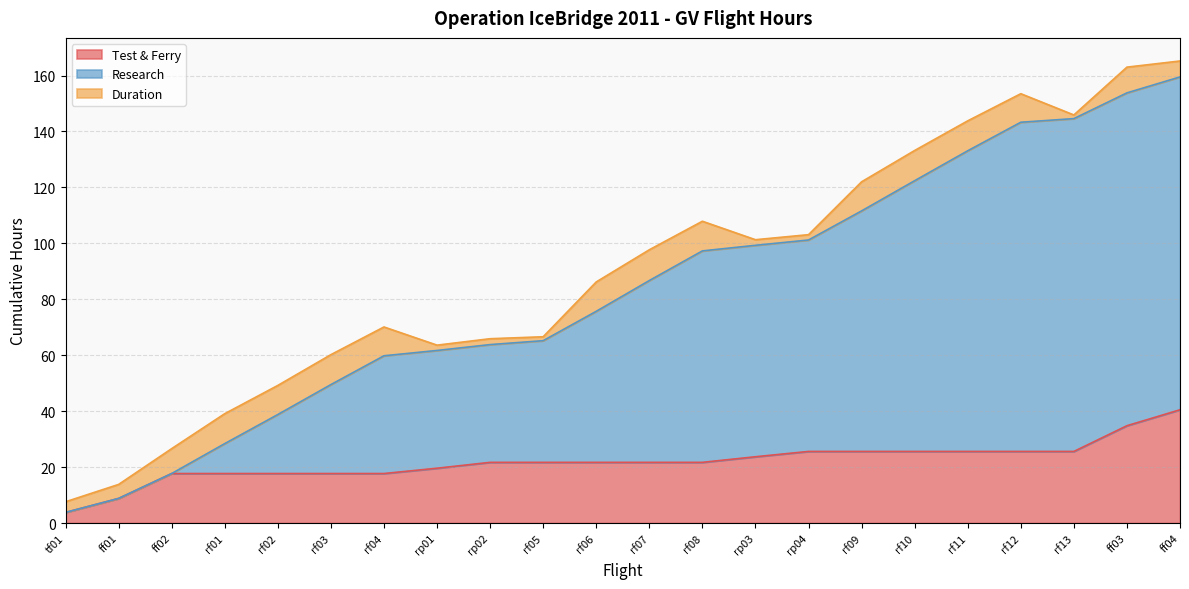

True or false: Research has a value of 49.5 at rf03.

True